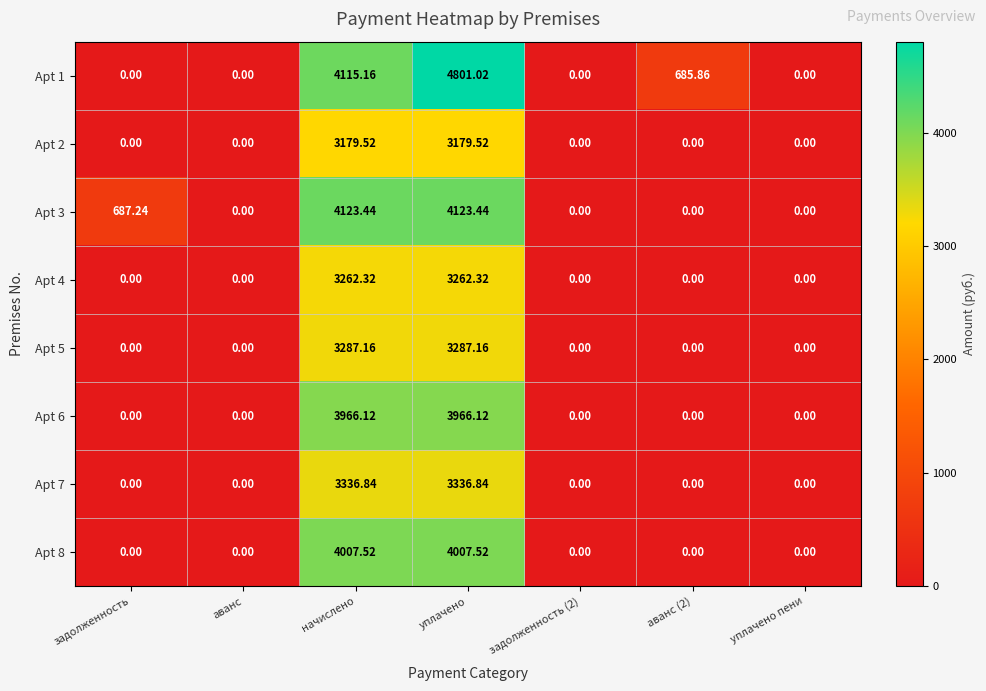

At which category is the sum across all series the highest?

уплачено